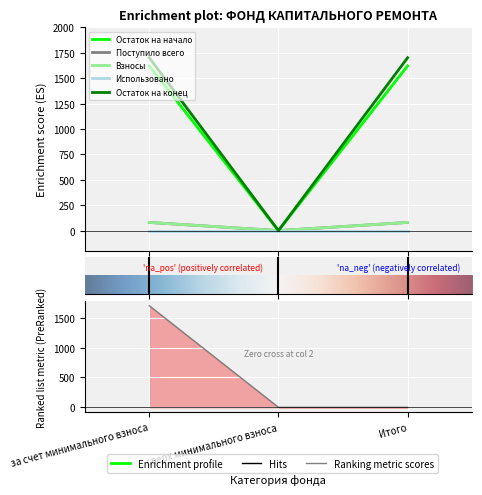

True or false: Взносы has a value of 116.4 at за счет минимального взноса.

False